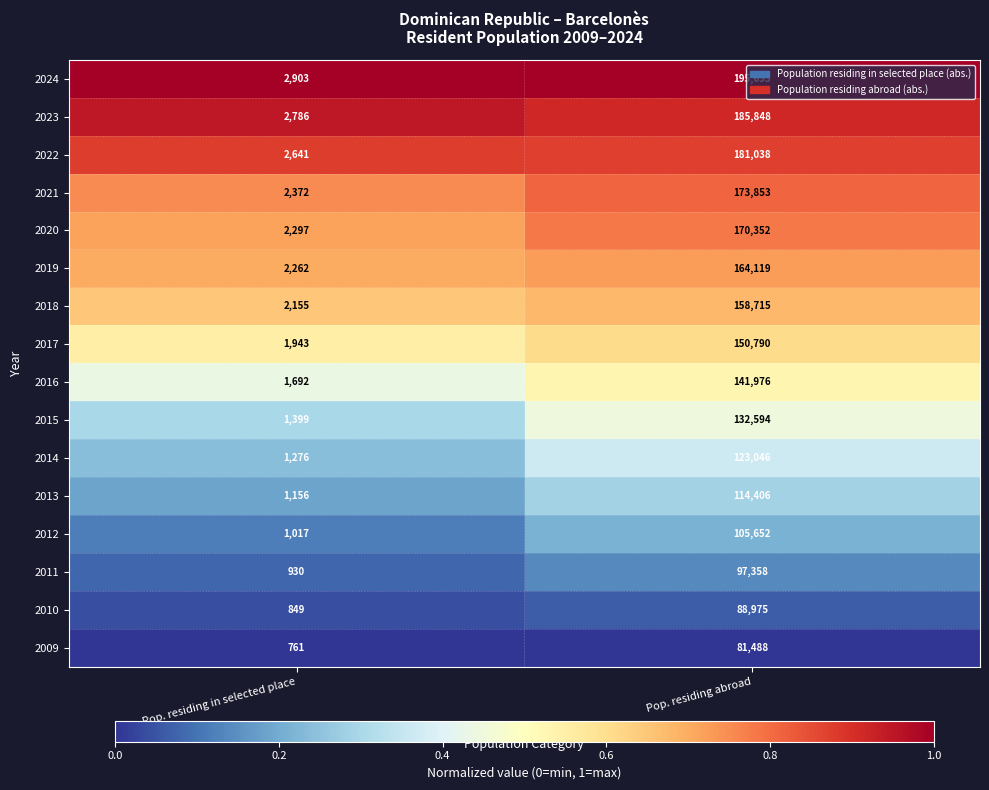

At which label does 2019 reach its minimum?

Pop. residing in selected place